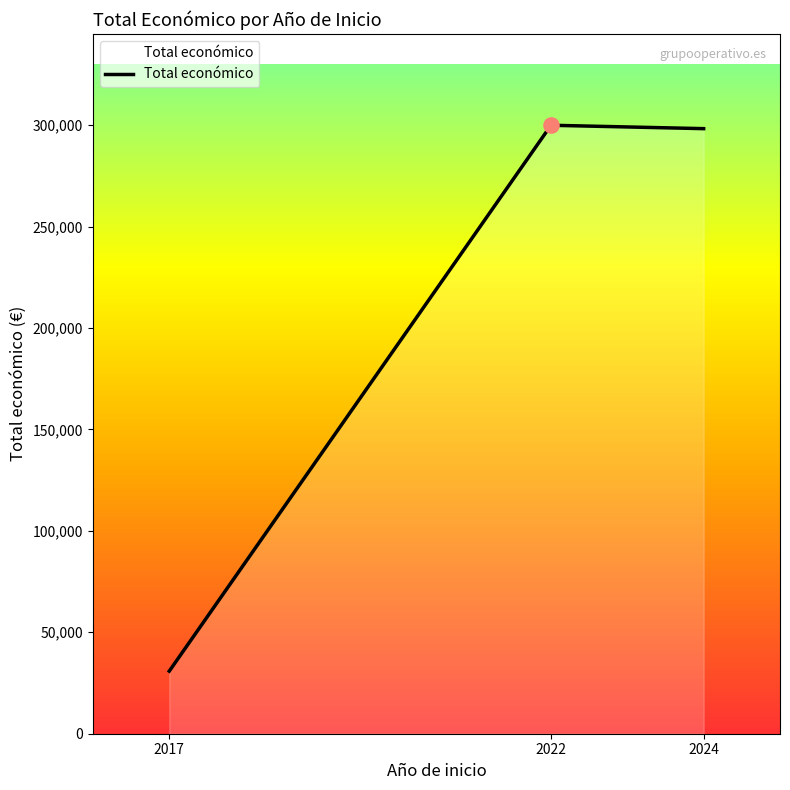

What is the ratio of the value at 2022 to the value at 2024?

1.0